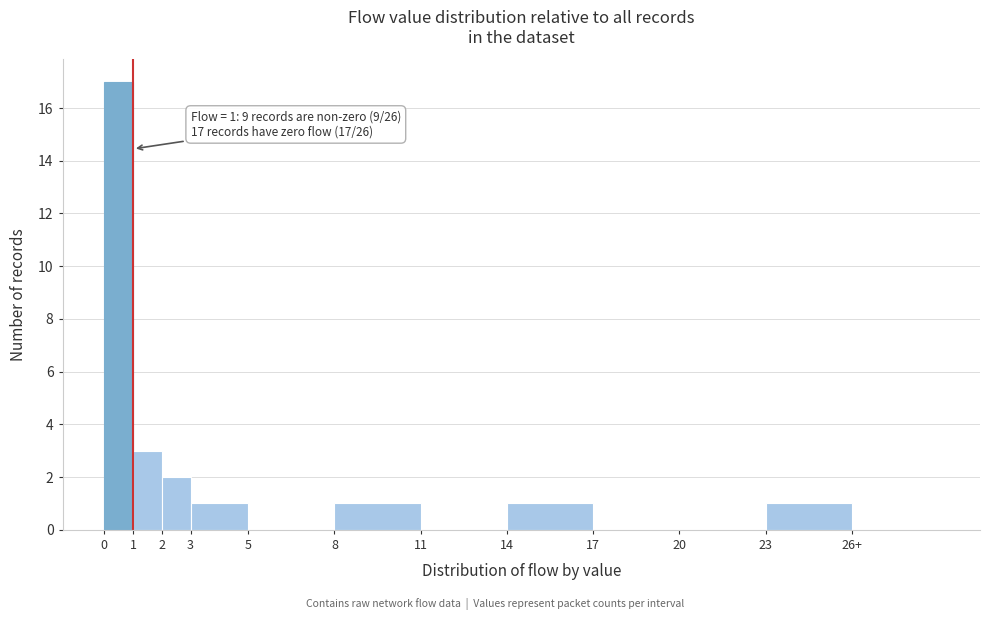

Reading left to right, list all the values displayed in this chart.

0=17	1=3	2=2	3=1	5=0	8=1	11=0	14=1	17=0	20=0	23=1	26+=0